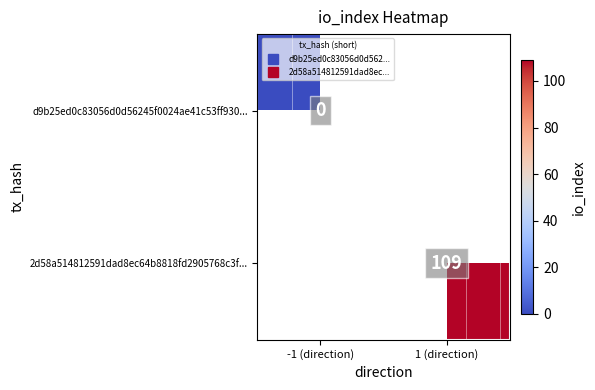

How many categories are shown in the chart?

2